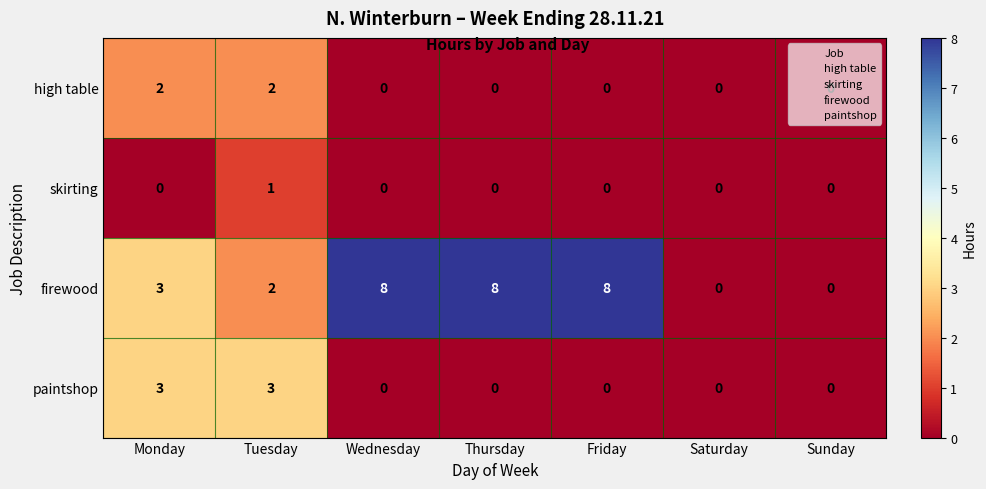

At which label is firewood closest to 4?

Monday